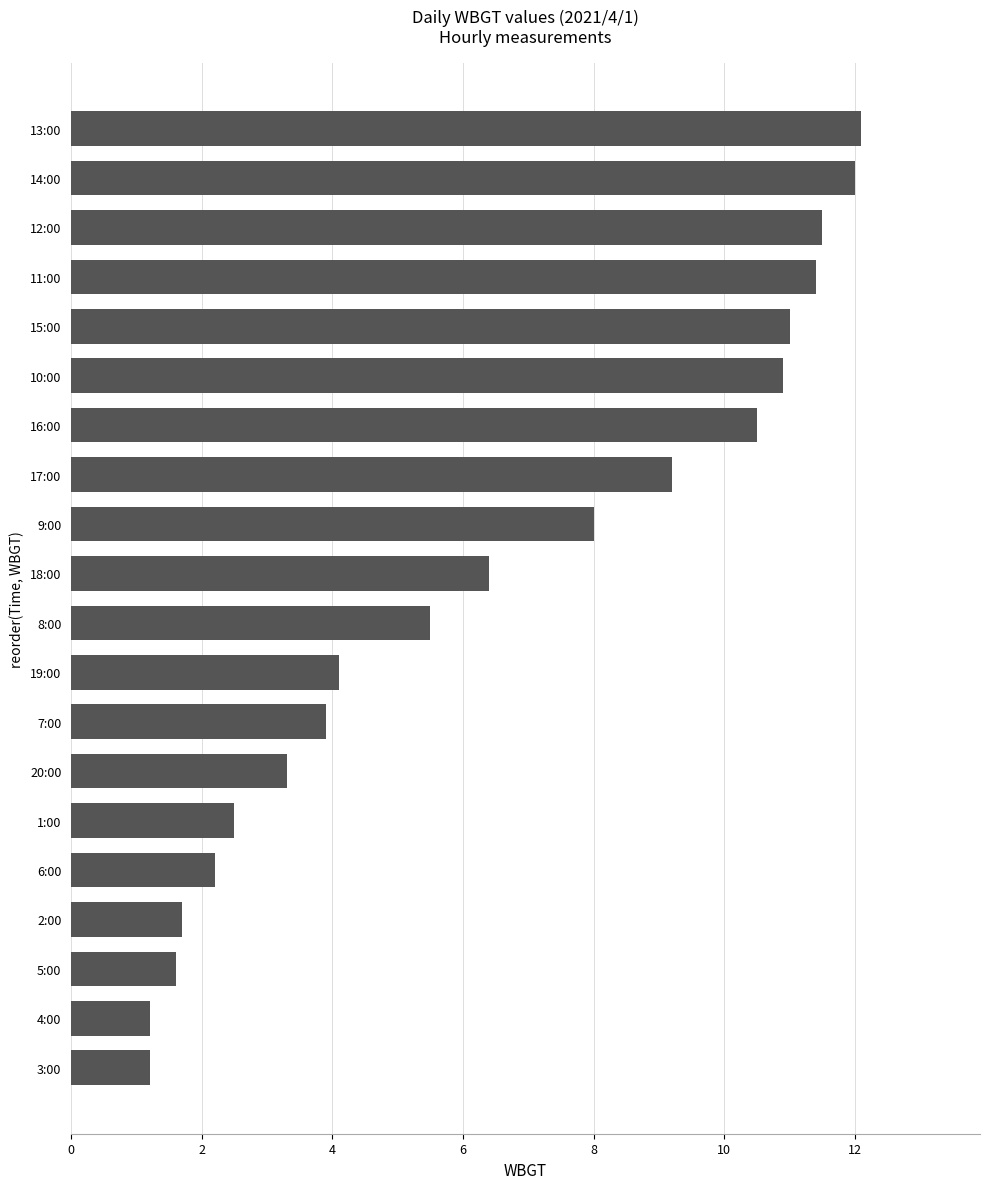

What is the change in value from 4:00 to 13:00?

+10.9